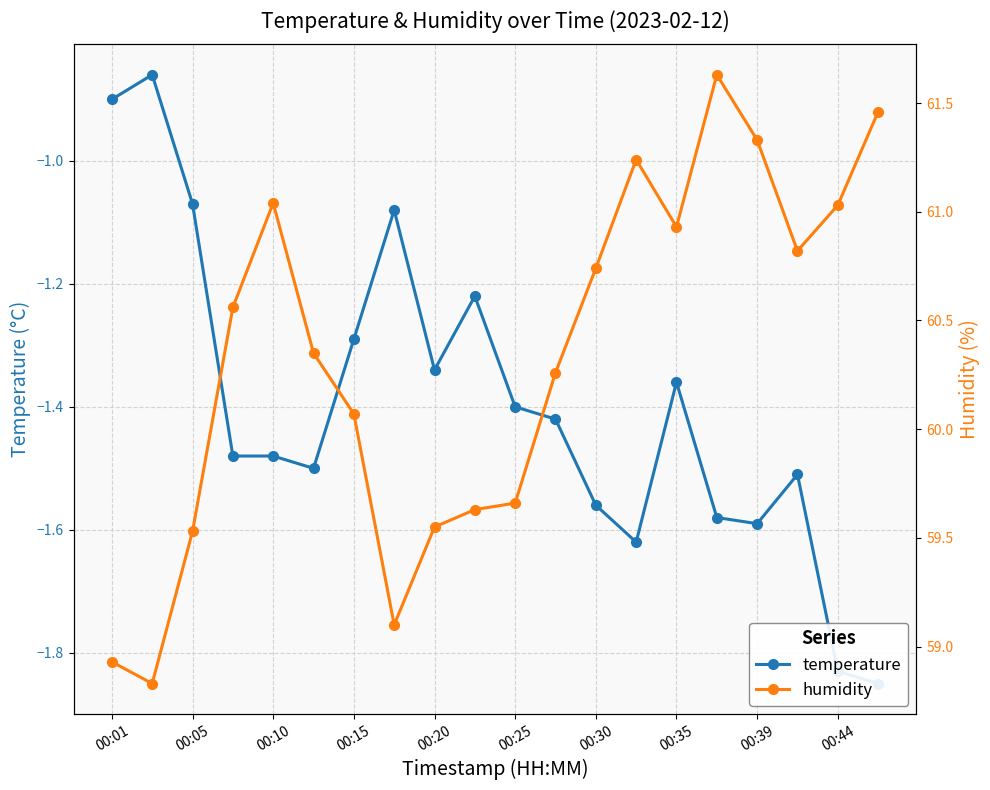

Which series has the largest total across all categories?

humidity